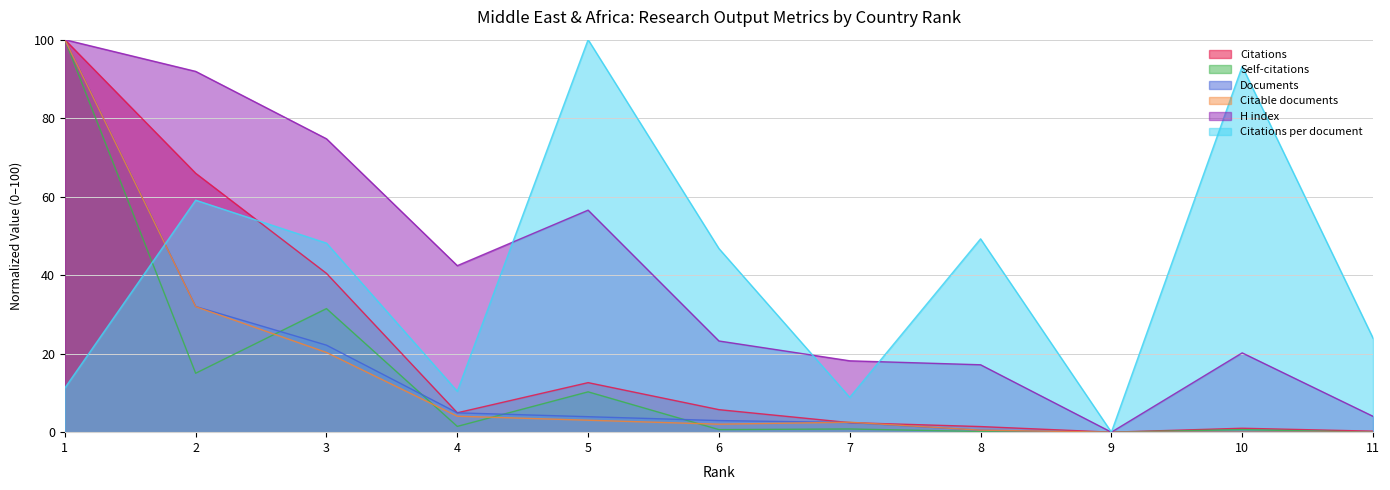

How many data points in Citations are above 4?

6